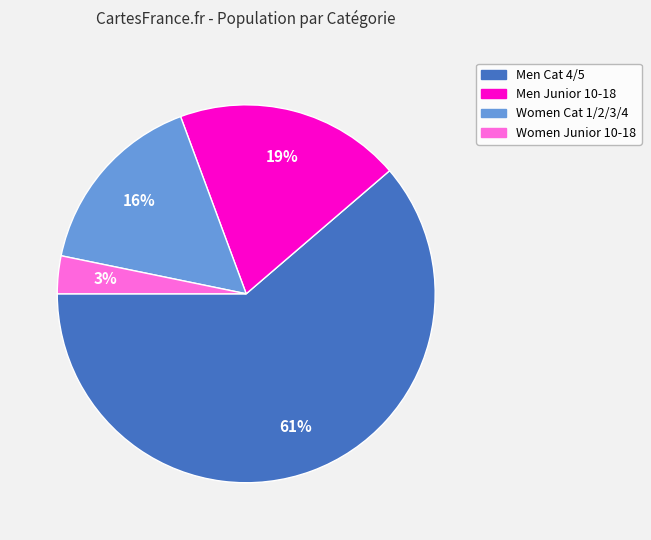

Which has a higher value, Men Junior 10-18 or Men Cat 4/5?

Men Cat 4/5